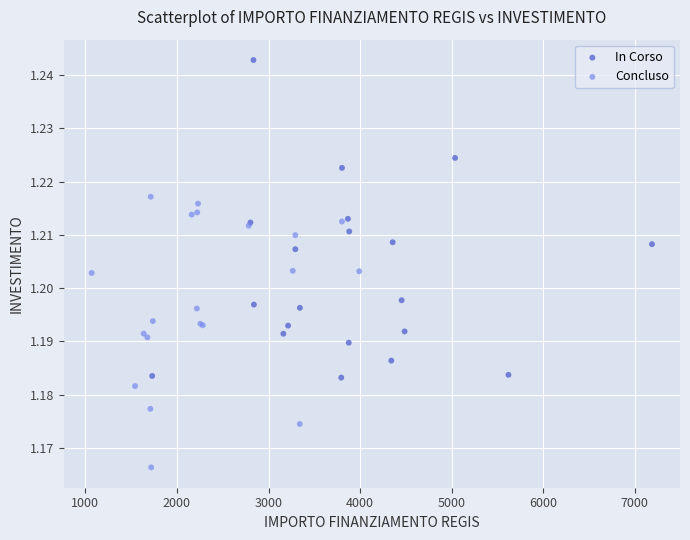

Which series contains the highest Y value?

In Corso